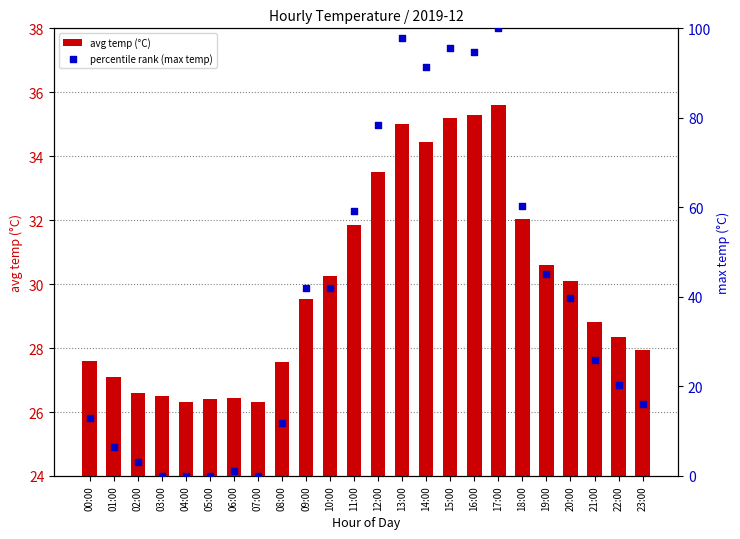

At which category is the sum across all series the highest?

17:00